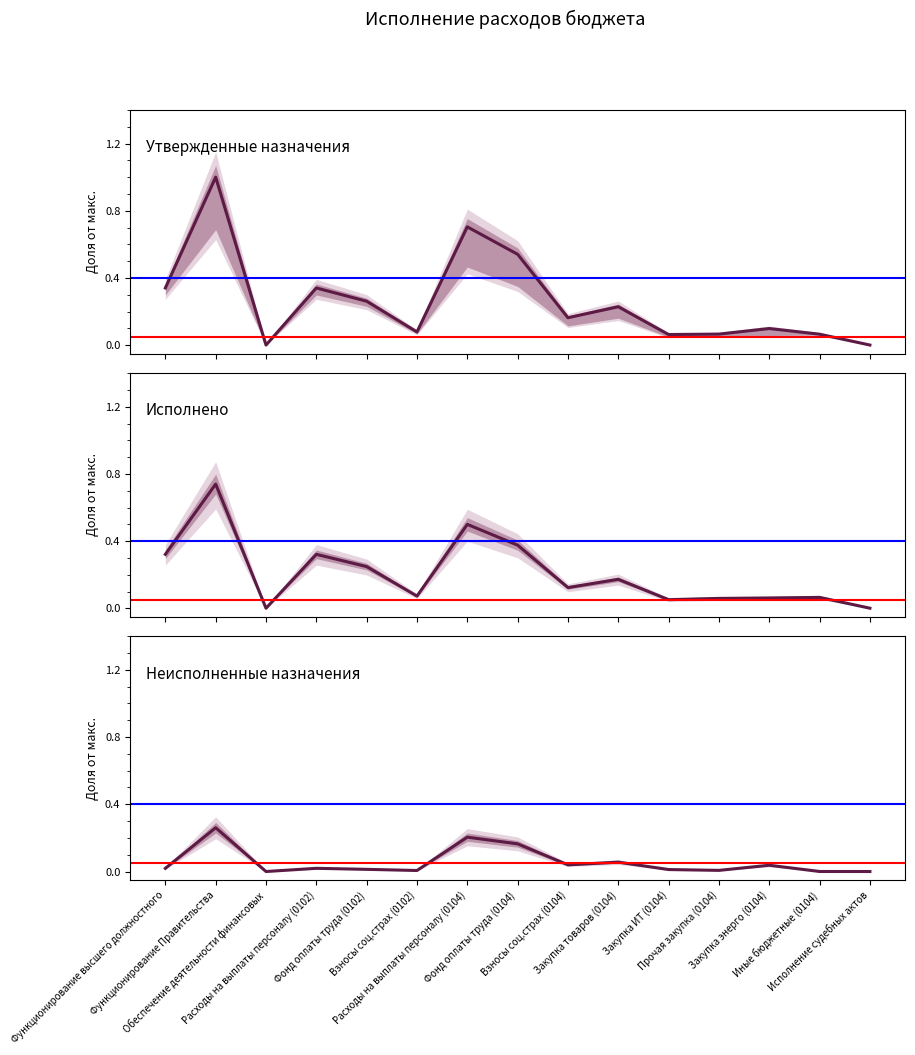

In Исполнено, how many points are lower than both neighbors (excluding endpoints)?

4